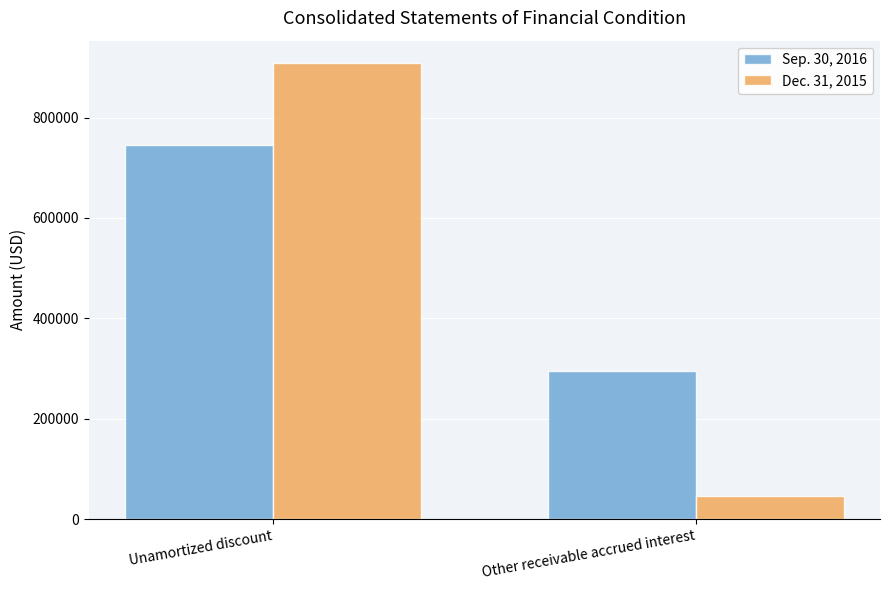

What is the label of the 2nd bar from the right?

Unamortized discount